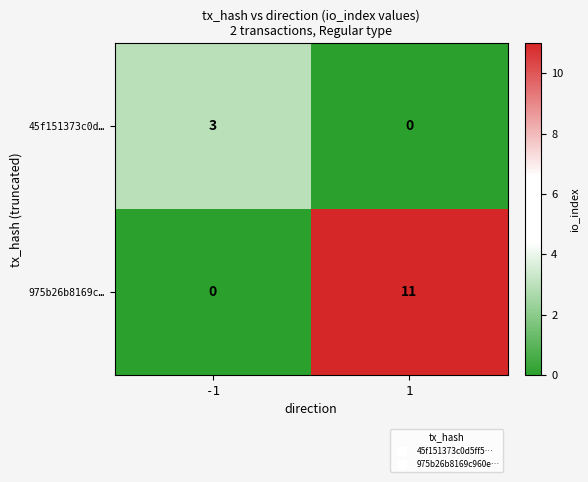

What is the sum of all 45f151373c0d… values?

3